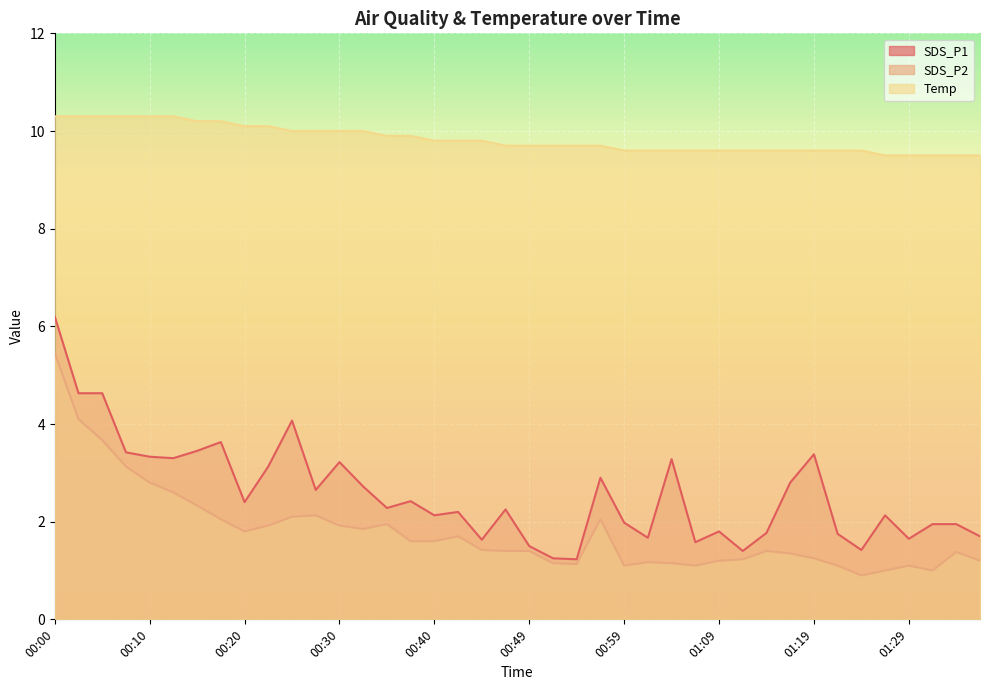

What is the difference between the maximum and second lowest values in the SDS_P1 series?

5.0